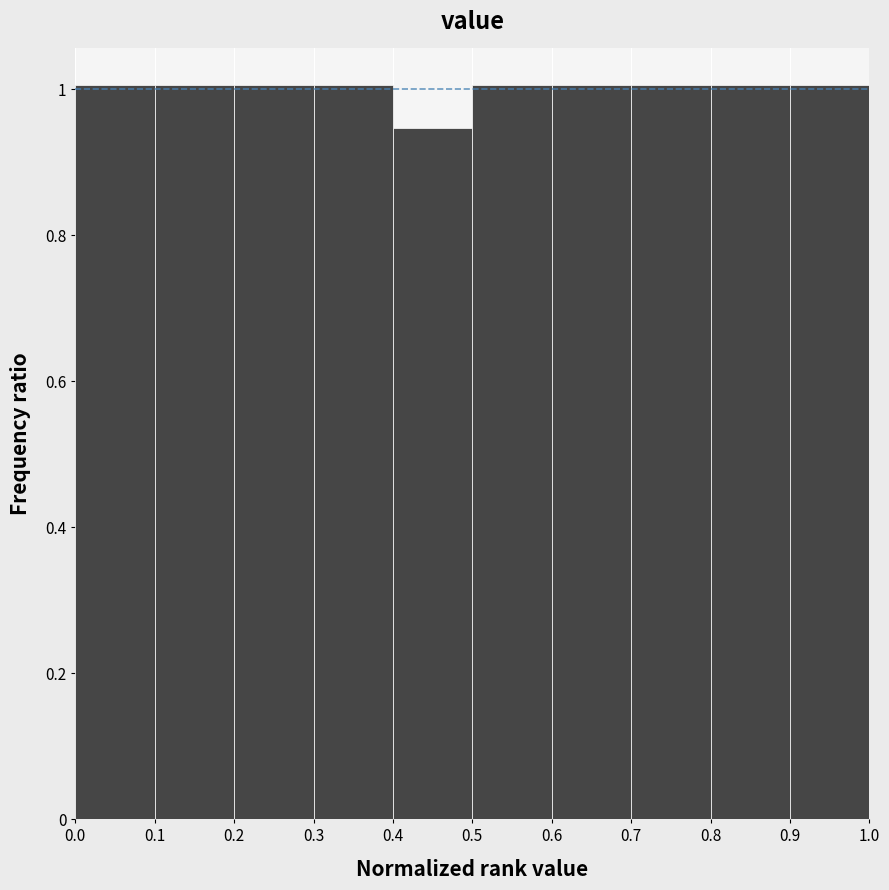

What is the height of the bar covering 0.5 to 0.6 on the x-axis? The values are not printed on the chart, so give them approximately, as read against the axis.

1.00